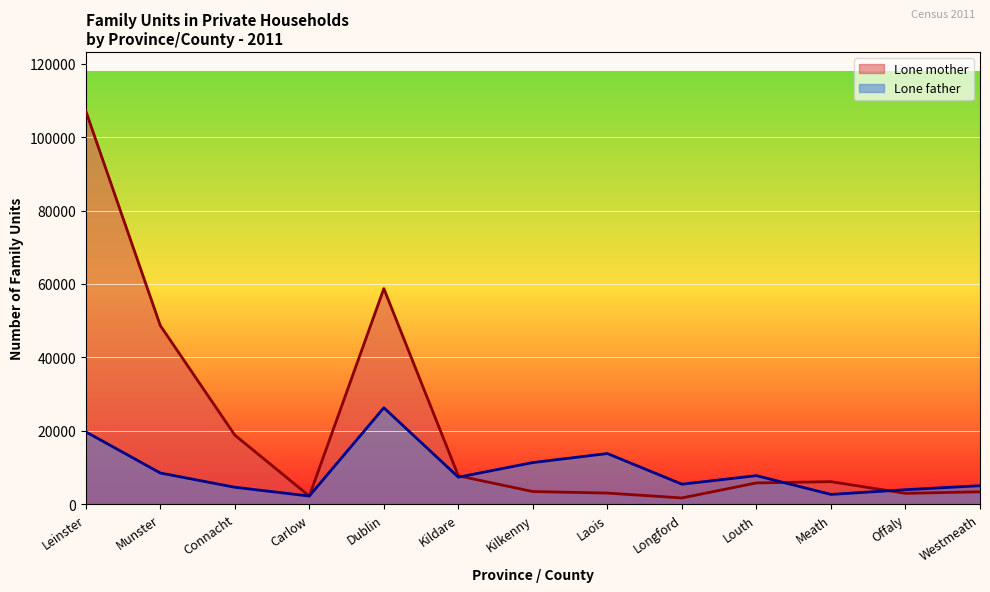

The Lone father series shows 7764 at Louth. True or false?

True